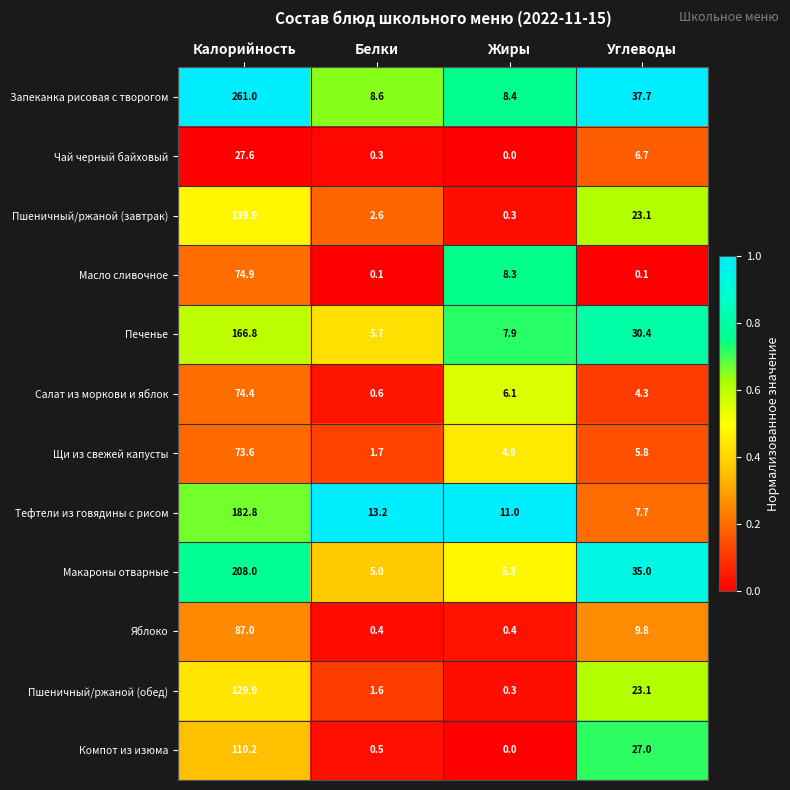

How many series are shown in this chart?

12